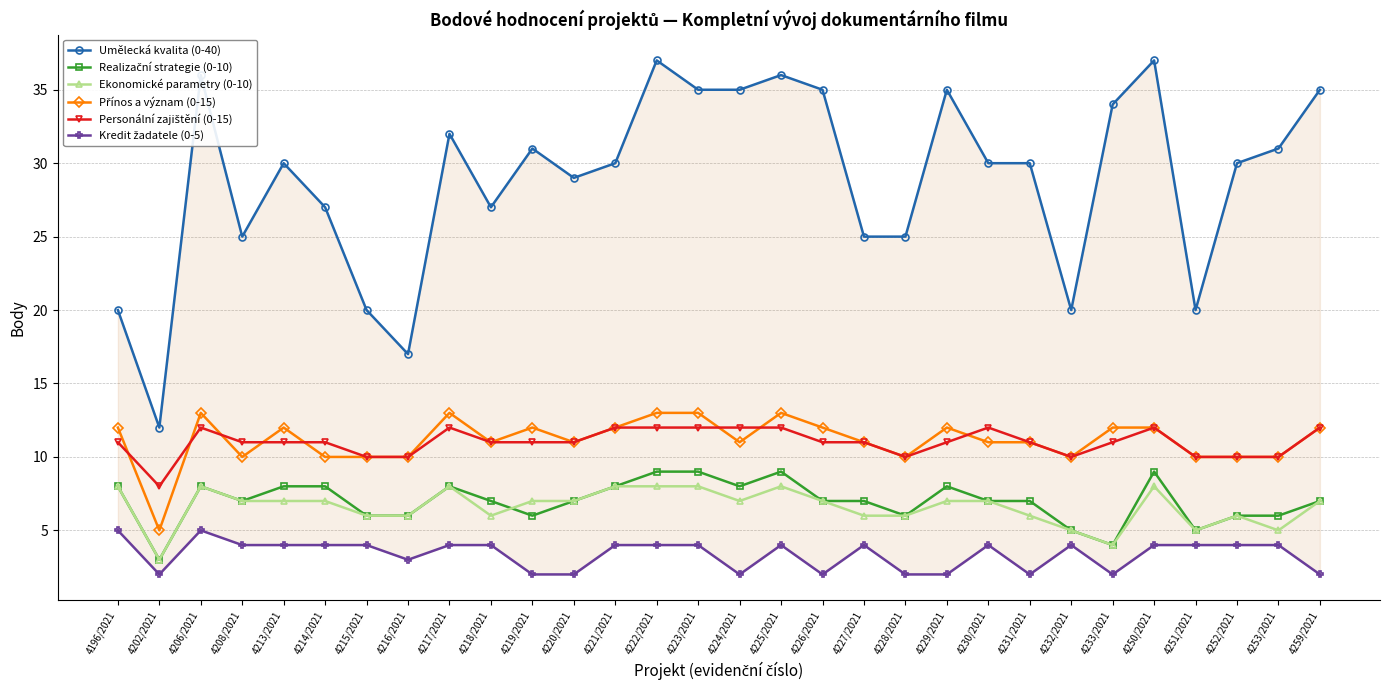

Rank the series by their maximum value, from highest to lowest.

Umělecká kvalita (0-40), Přínos a význam (0-15), Personální zajištění (0-15), Realizační strategie (0-10), Ekonomické parametry (0-10), Kredit žadatele (0-5)